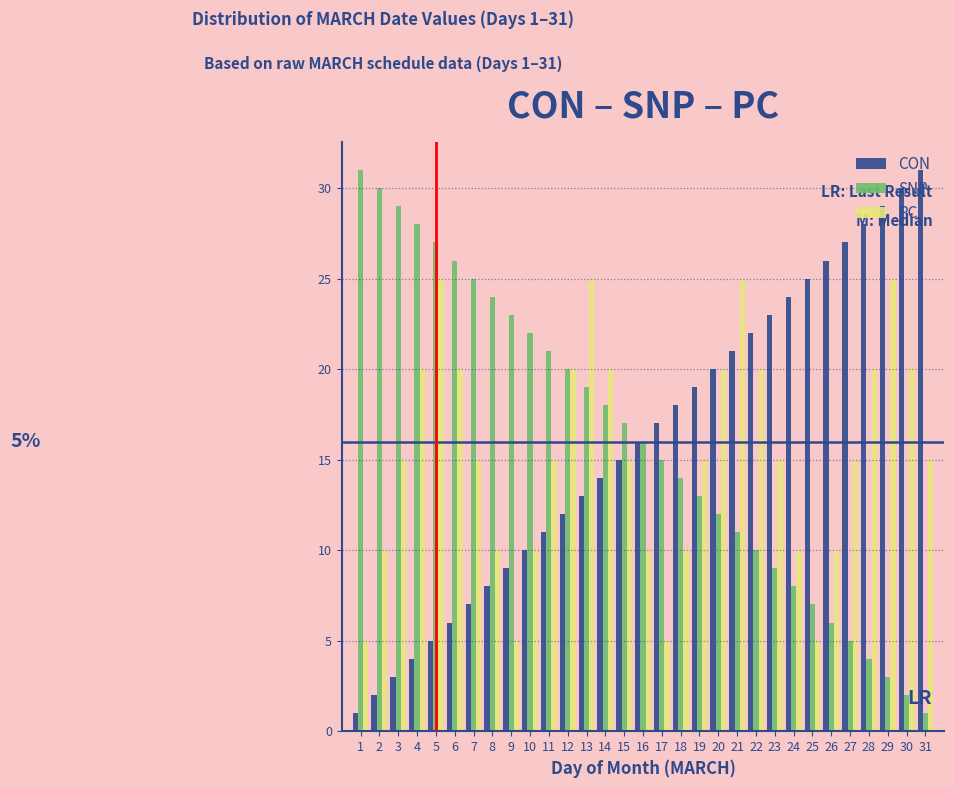

Is the value of PC at 3 greater than the value of SNP at 14?

No